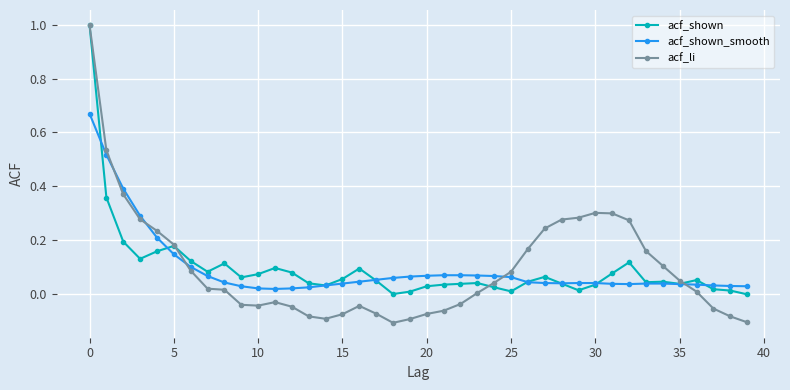

What are all the series names shown in the legend?

acf_shown, acf_shown_smooth, acf_li